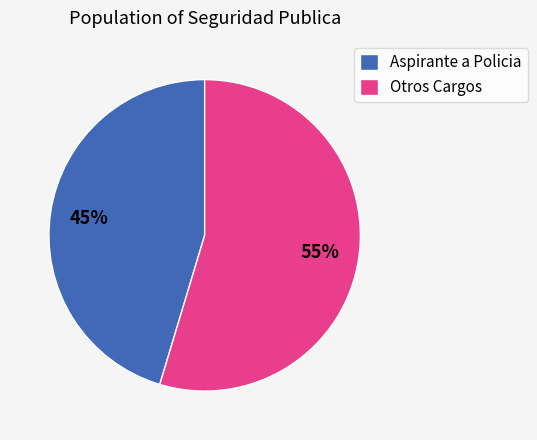

Rank the categories by value from lowest to highest.

Aspirante a Policia, Otros Cargos